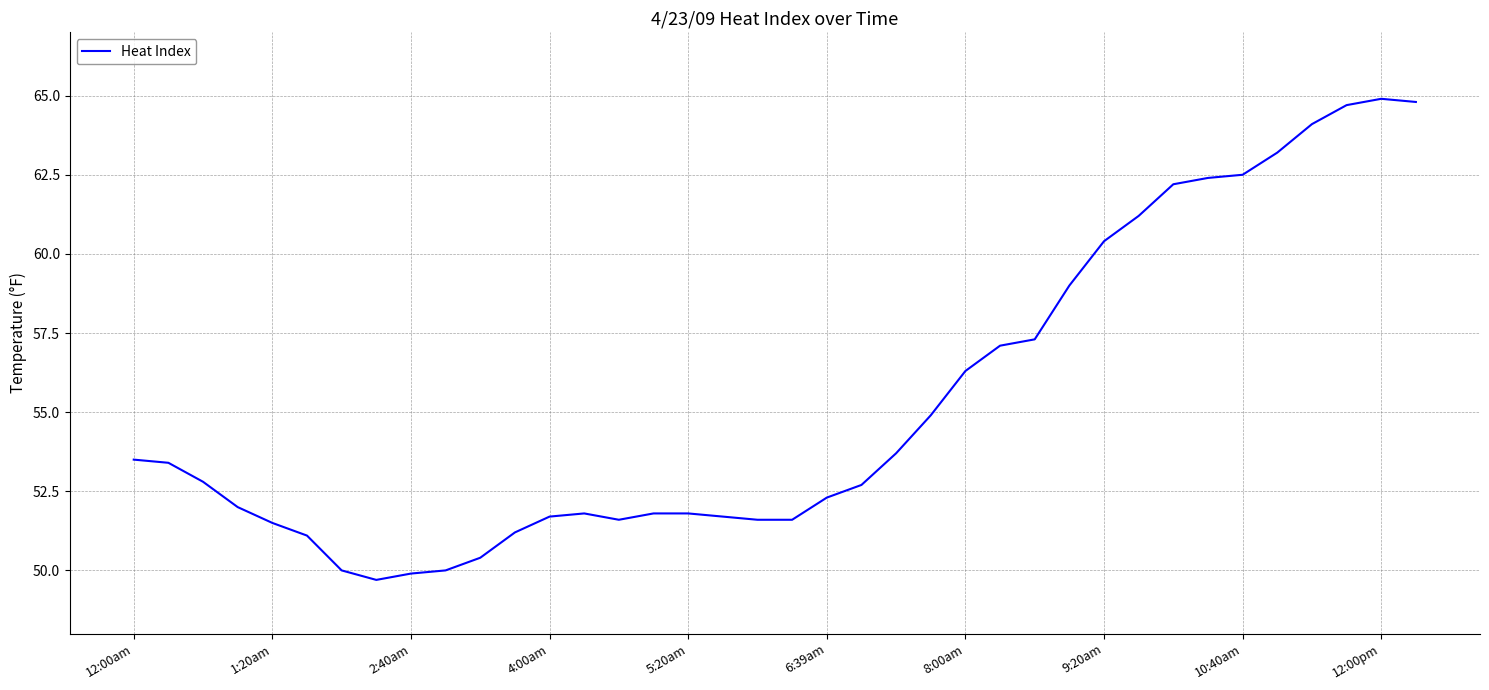

Does the chart display data point markers on the line(s)?

No